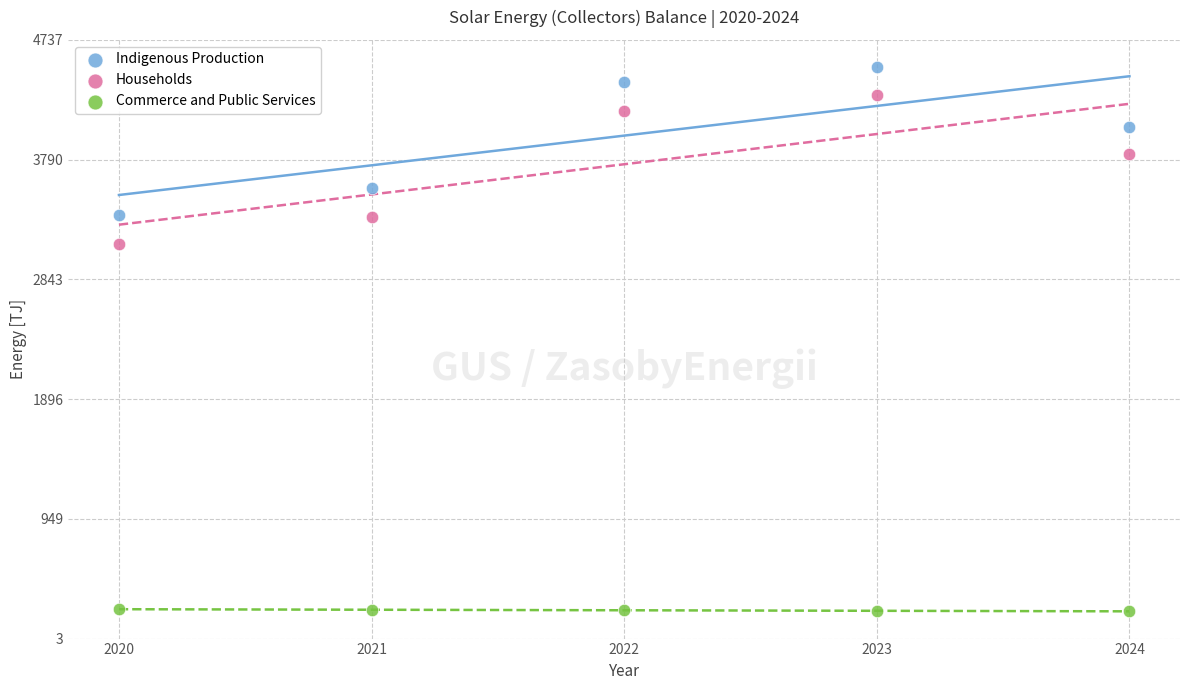

Across all series, what Y value is closest to 2369?

3120.6